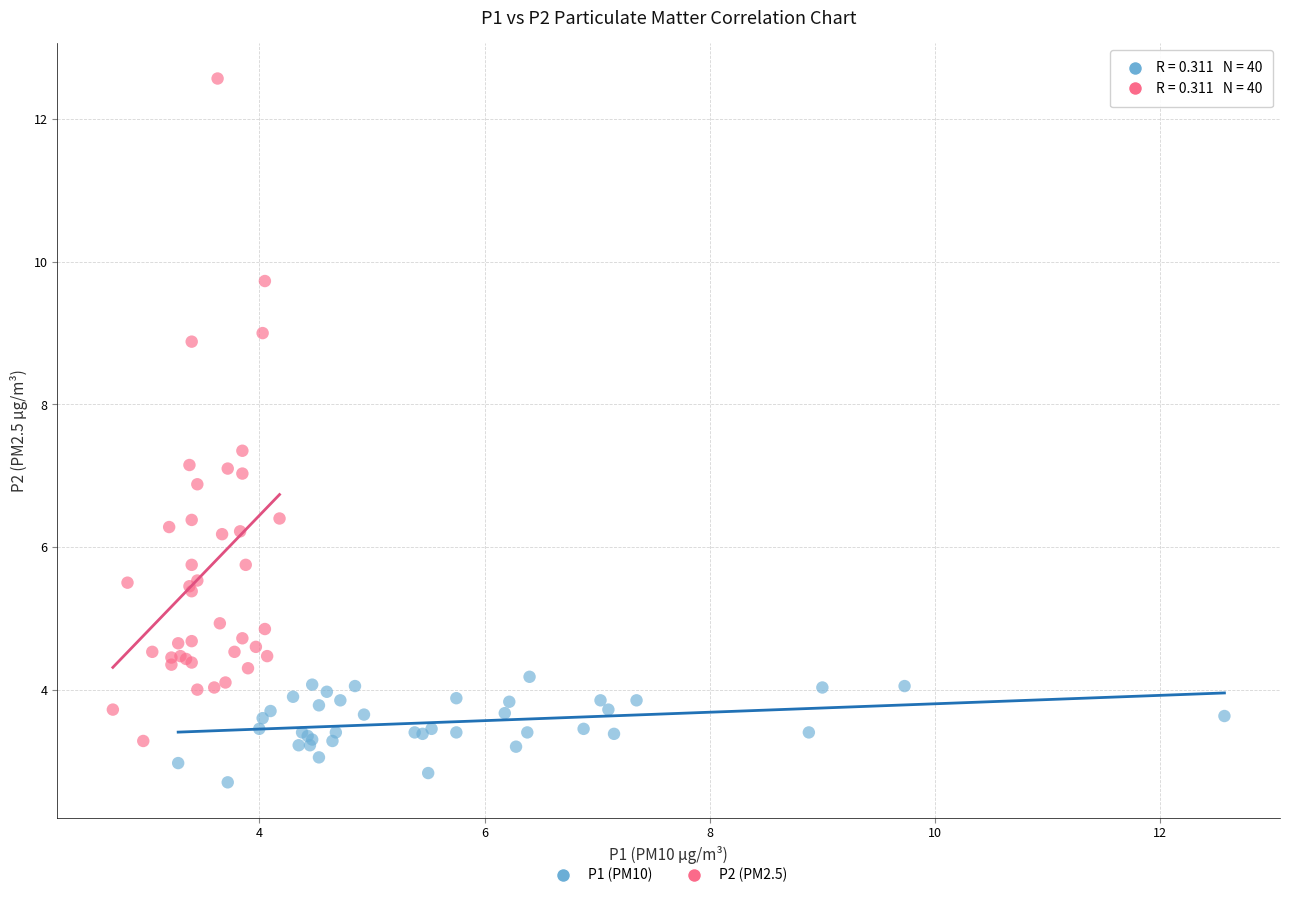

What are all the series names shown in the legend?

P1 (PM10), P2 (PM2.5)